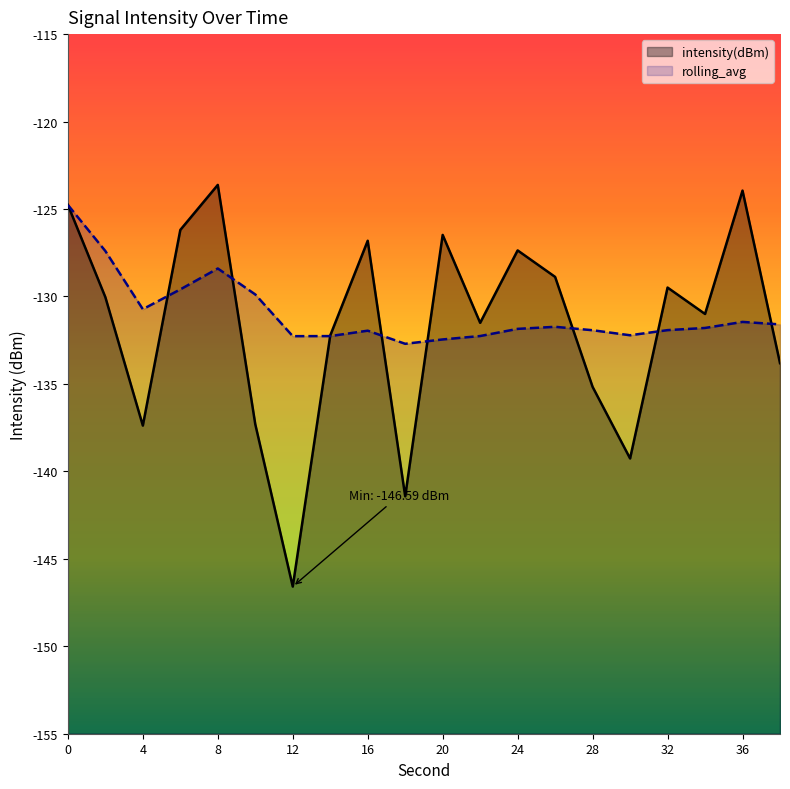

What is the total value across all series at 32?

-261.4